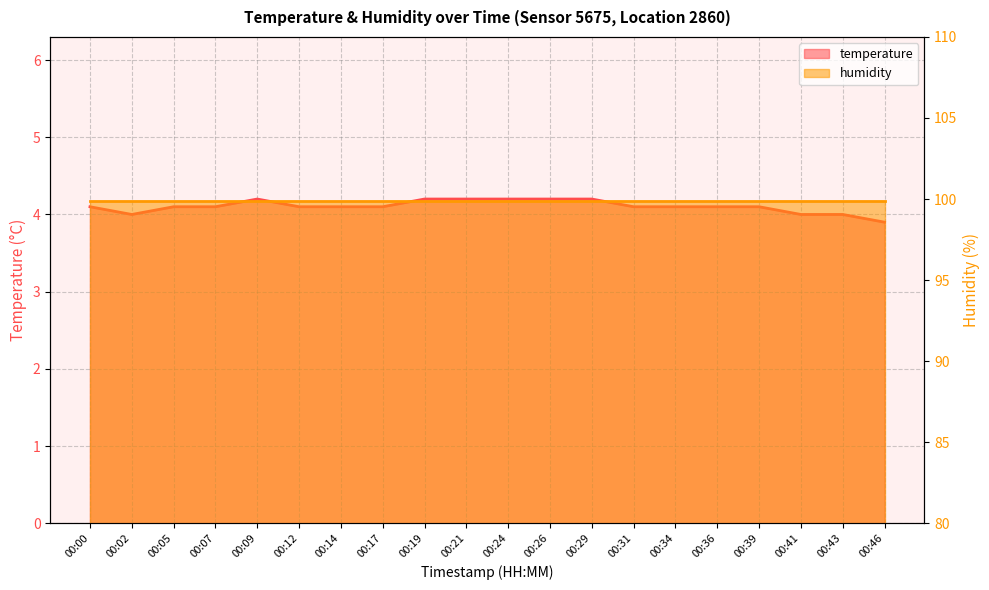

The chart shows a value of 6.0 at 00:43. True or false?

False